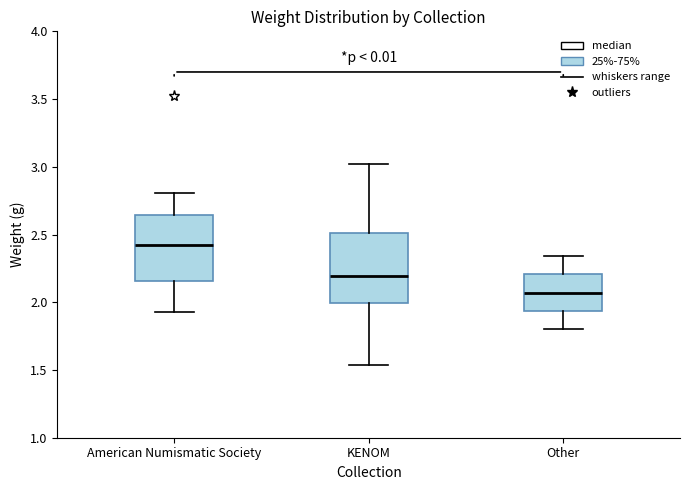

Where does the upper whisker of the box for KENOM end on the y-axis? The values are not printed on the chart, so give them approximately, as read against the axis.

3.00